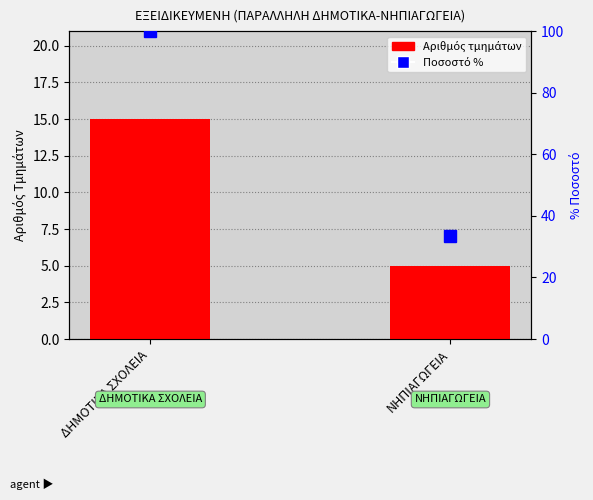

Reading left to right, transcribe all the data shown in this chart.

Σύνολο: 15.0	5.0
Ποσοστό %: 100.0	33.3